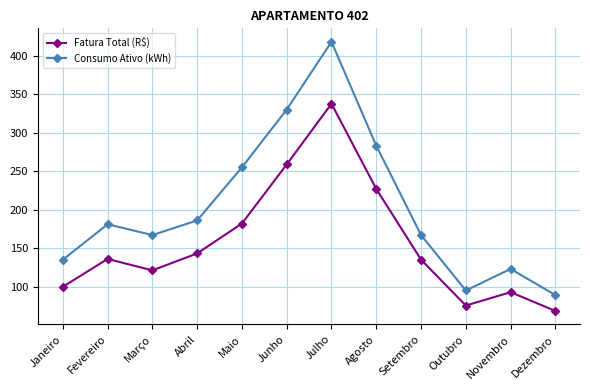

True or false: Consumo Ativo (kWh) has a value of 196.8 at Janeiro.

False